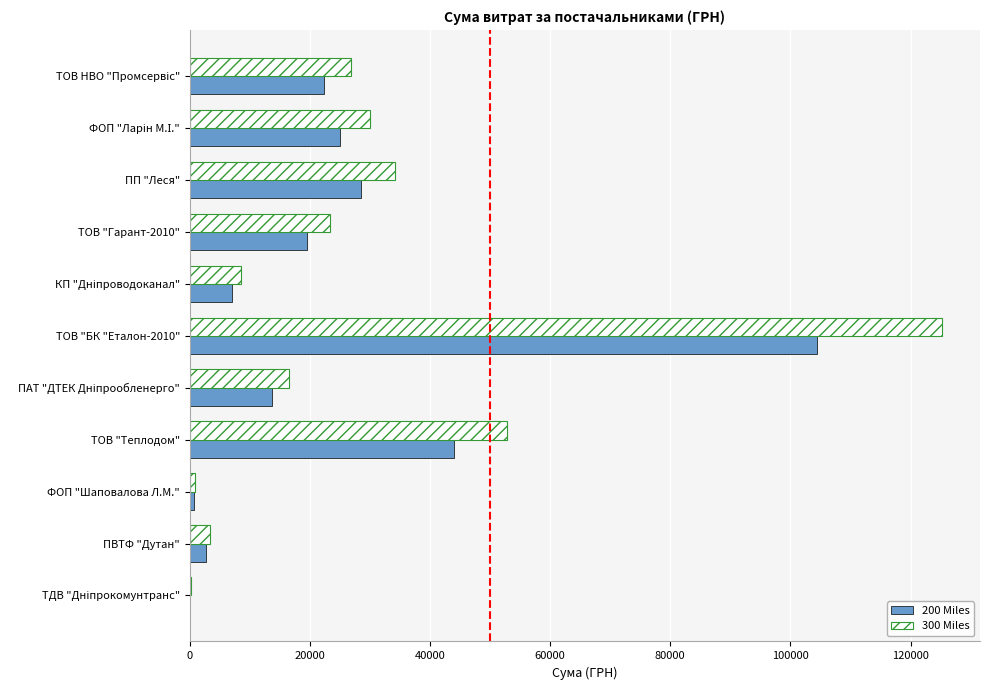

True or false: 200 Miles has a value of 12504.6 at ПП "Леся".

False